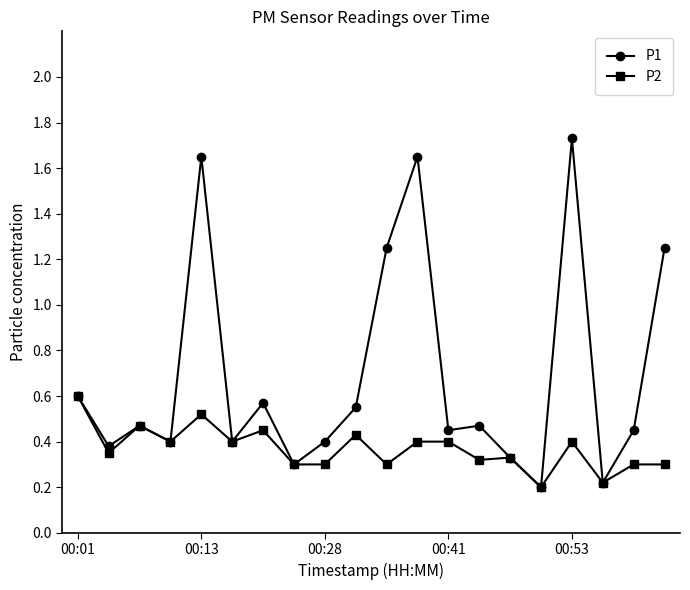

Rank the series by their maximum value, from lowest to highest.

P2, P1